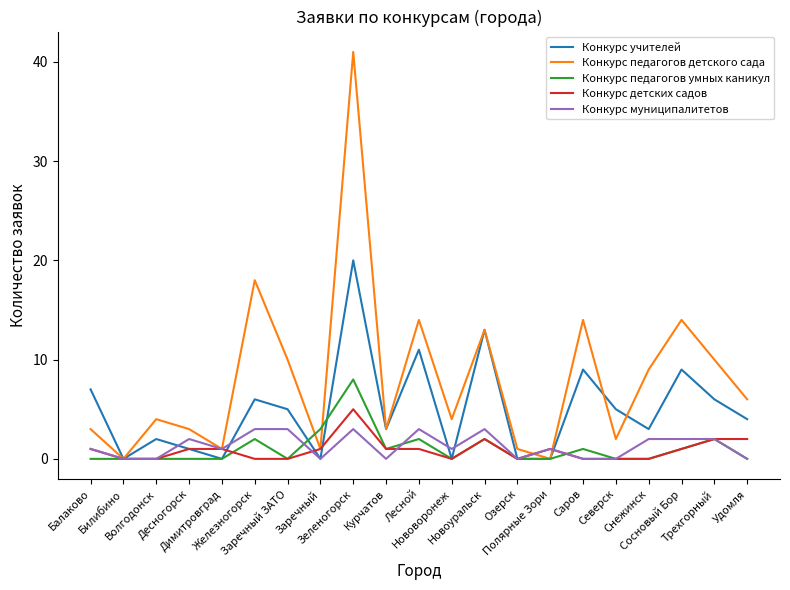

The value of Конкурс детских садов at Снежинск is 0. True or false?

True